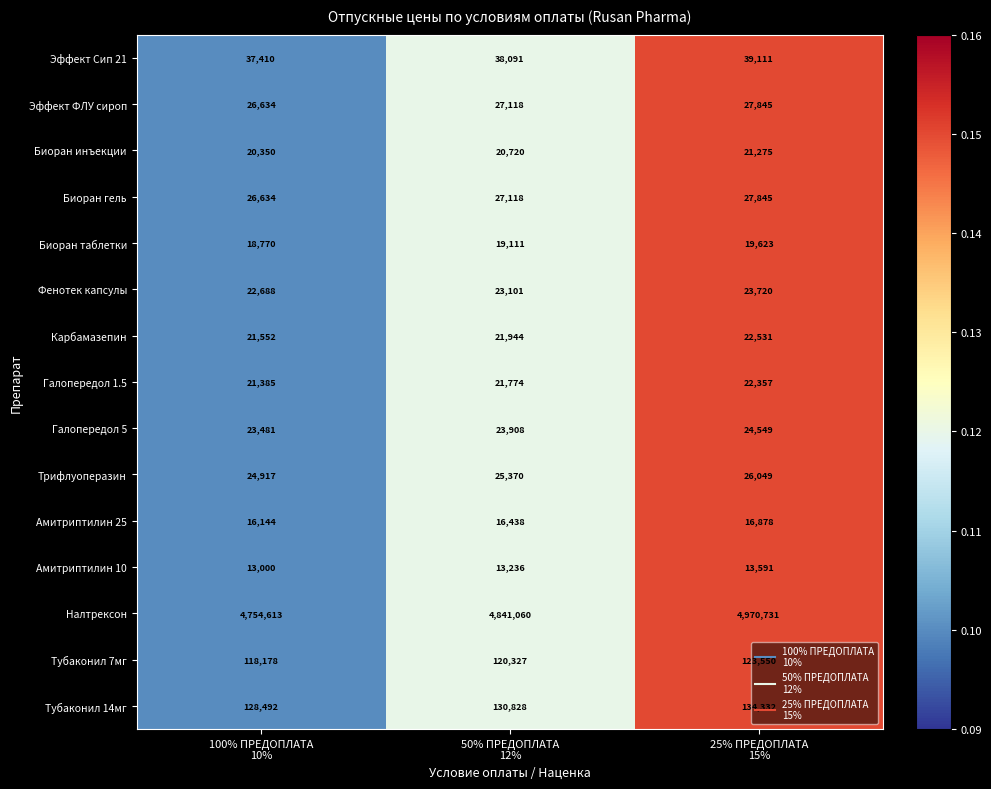

What is the difference between the maximum and second lowest values in the Тубаконил 14мг series?

3504